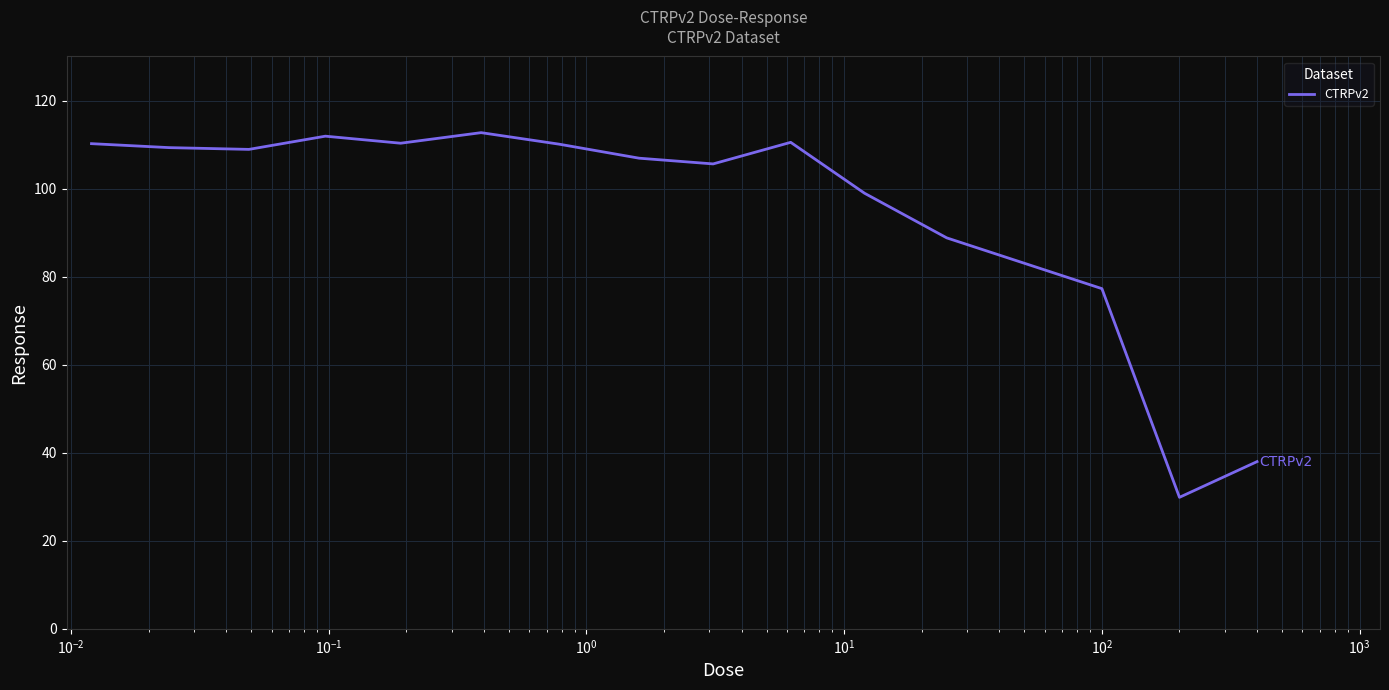

What is the greatest value displayed?

112.7